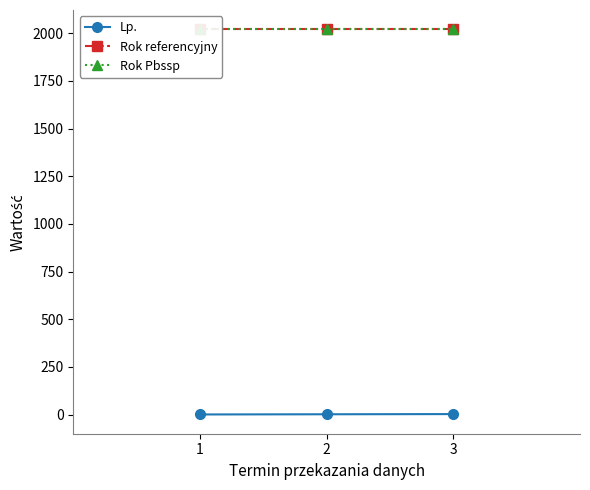

At how many categories does at least one series exceed 1468?

3